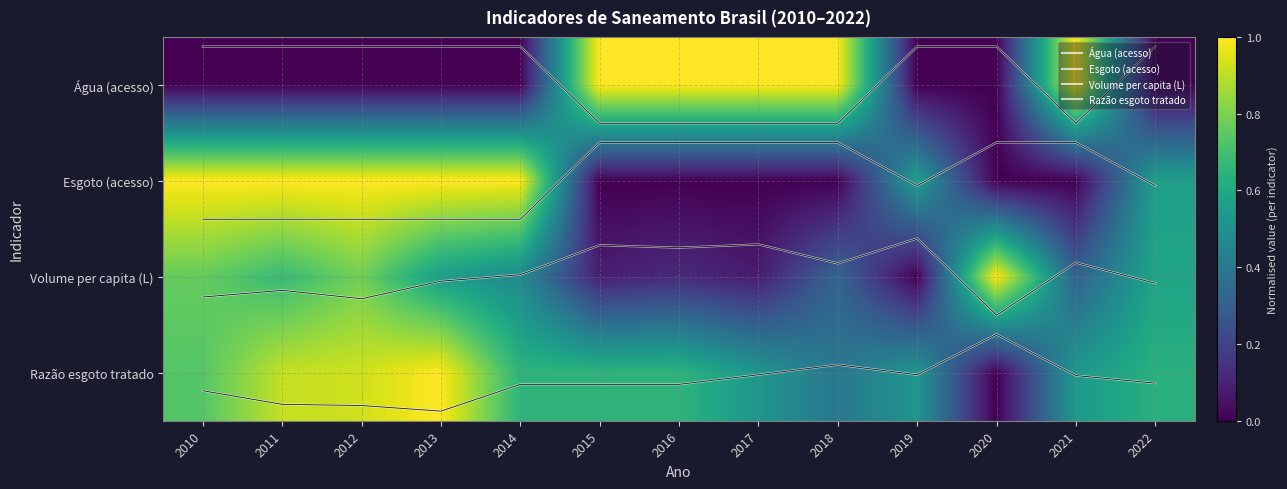

Which label corresponds to the smallest value in the chart?

2010